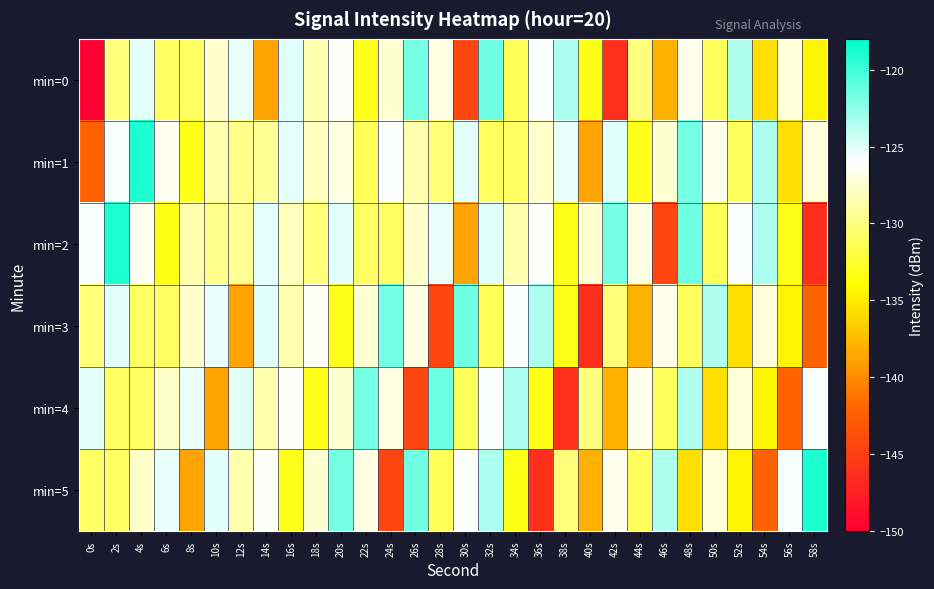

List the series in order of their peak value, lowest first.

min=0, min=3, min=4, min=1, min=2, min=5